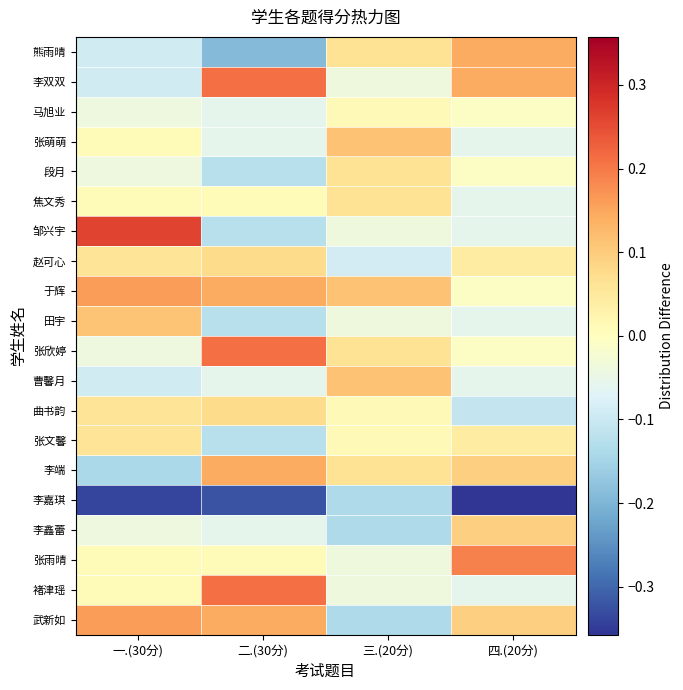

What is the spread (max minus min) of values at 一.(30分)?

0.6